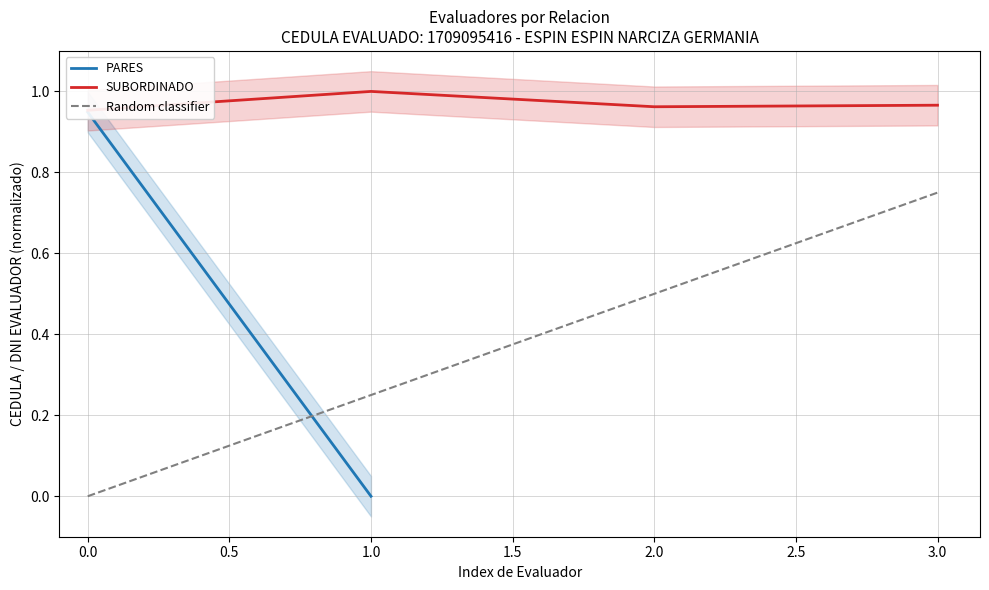

Rank the categories by Random classifier value from lowest to highest.

0.0, 1.0, 2.0, 3.0